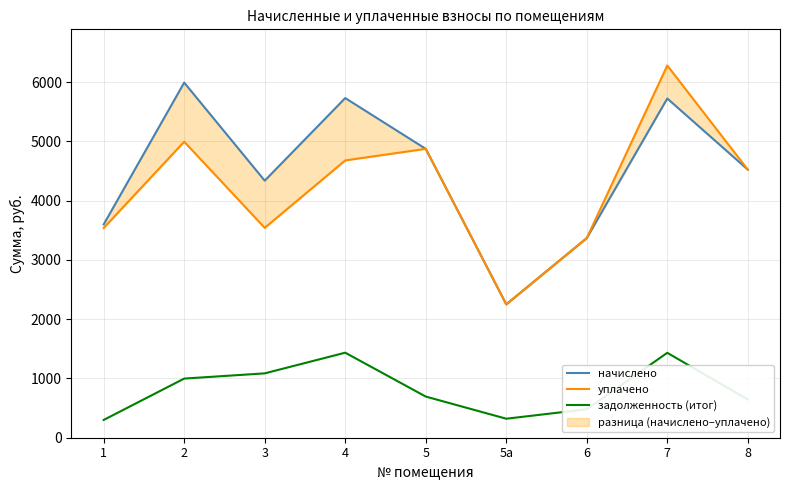

What is the label of the 6th point from the right?

4